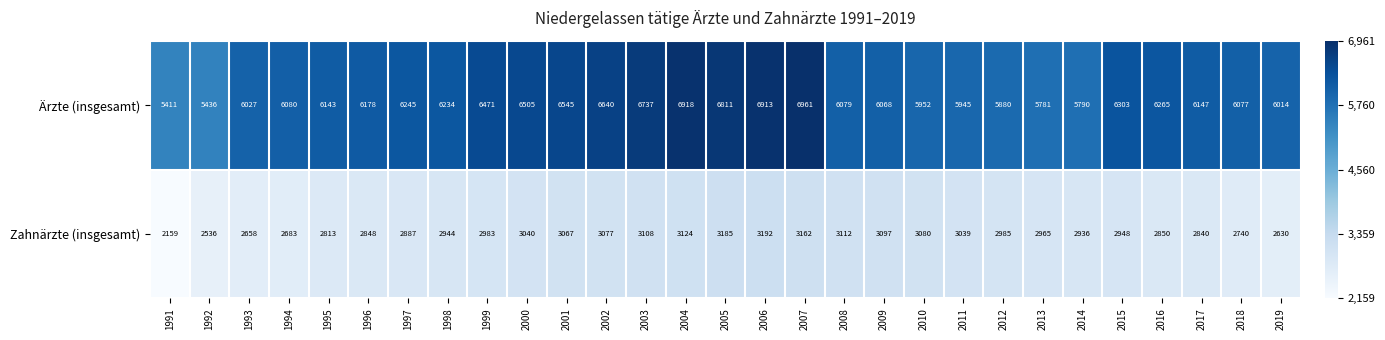

List the series in order of their peak value, highest first.

Ärzte (insgesamt), Zahnärzte (insgesamt)